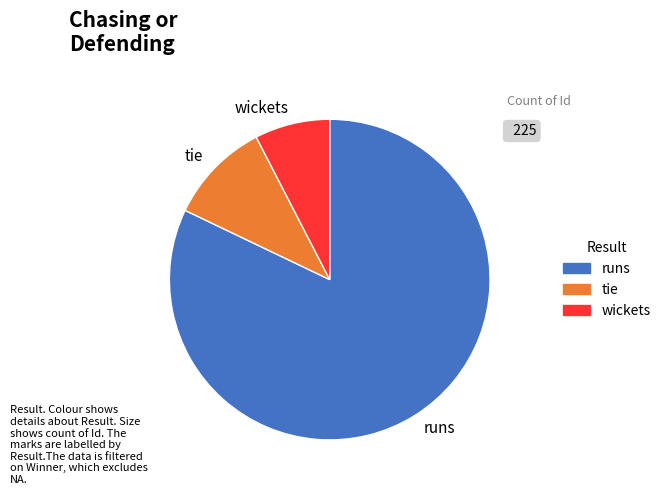

True or false: wickets accounts for 1% of the total.

False